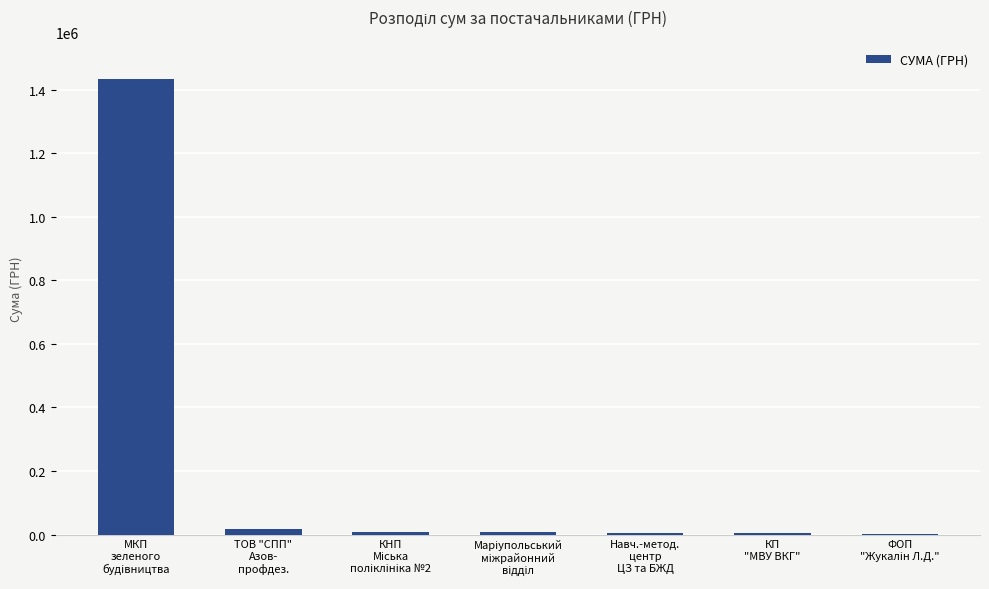

What is the greatest value displayed?

1432851.0